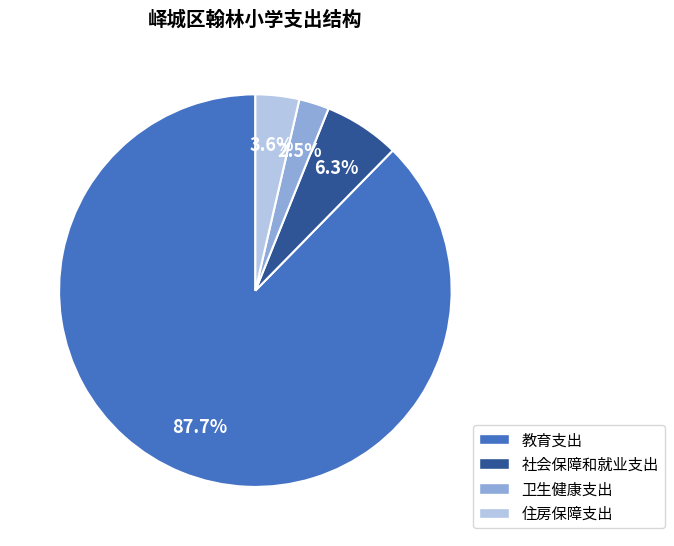

Between 卫生健康支出 and 教育支出, which is larger?

教育支出